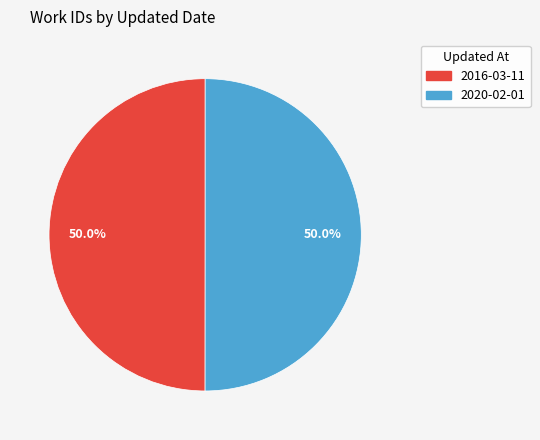

What is the ratio of the value at 2020-02-01 to the value at 2016-03-11?

1.0